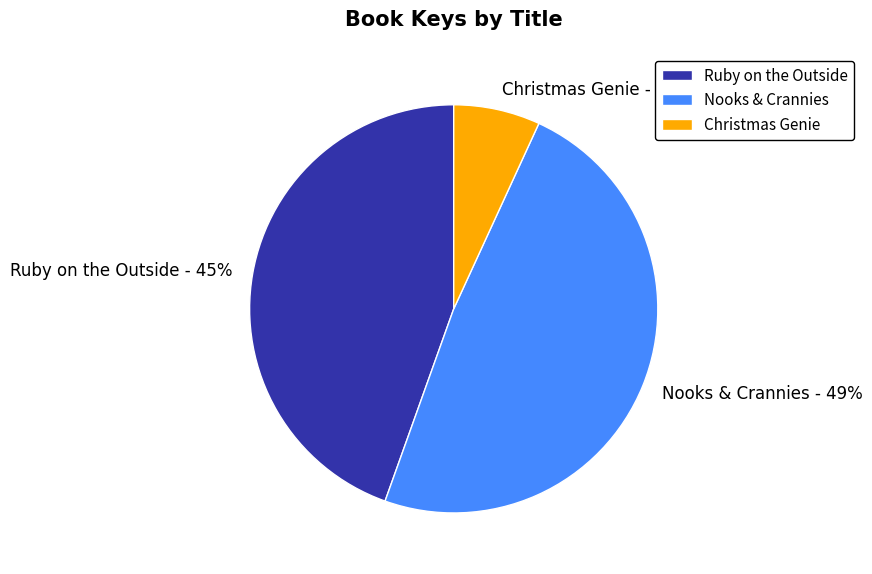

How many segments does this pie chart have?

3